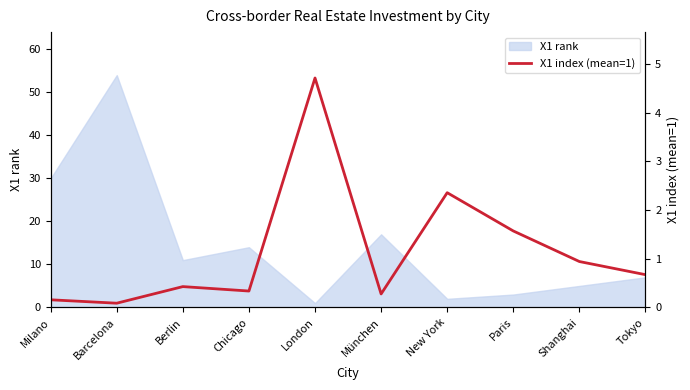

The X1 rank series shows 4 at Berlin. True or false?

False